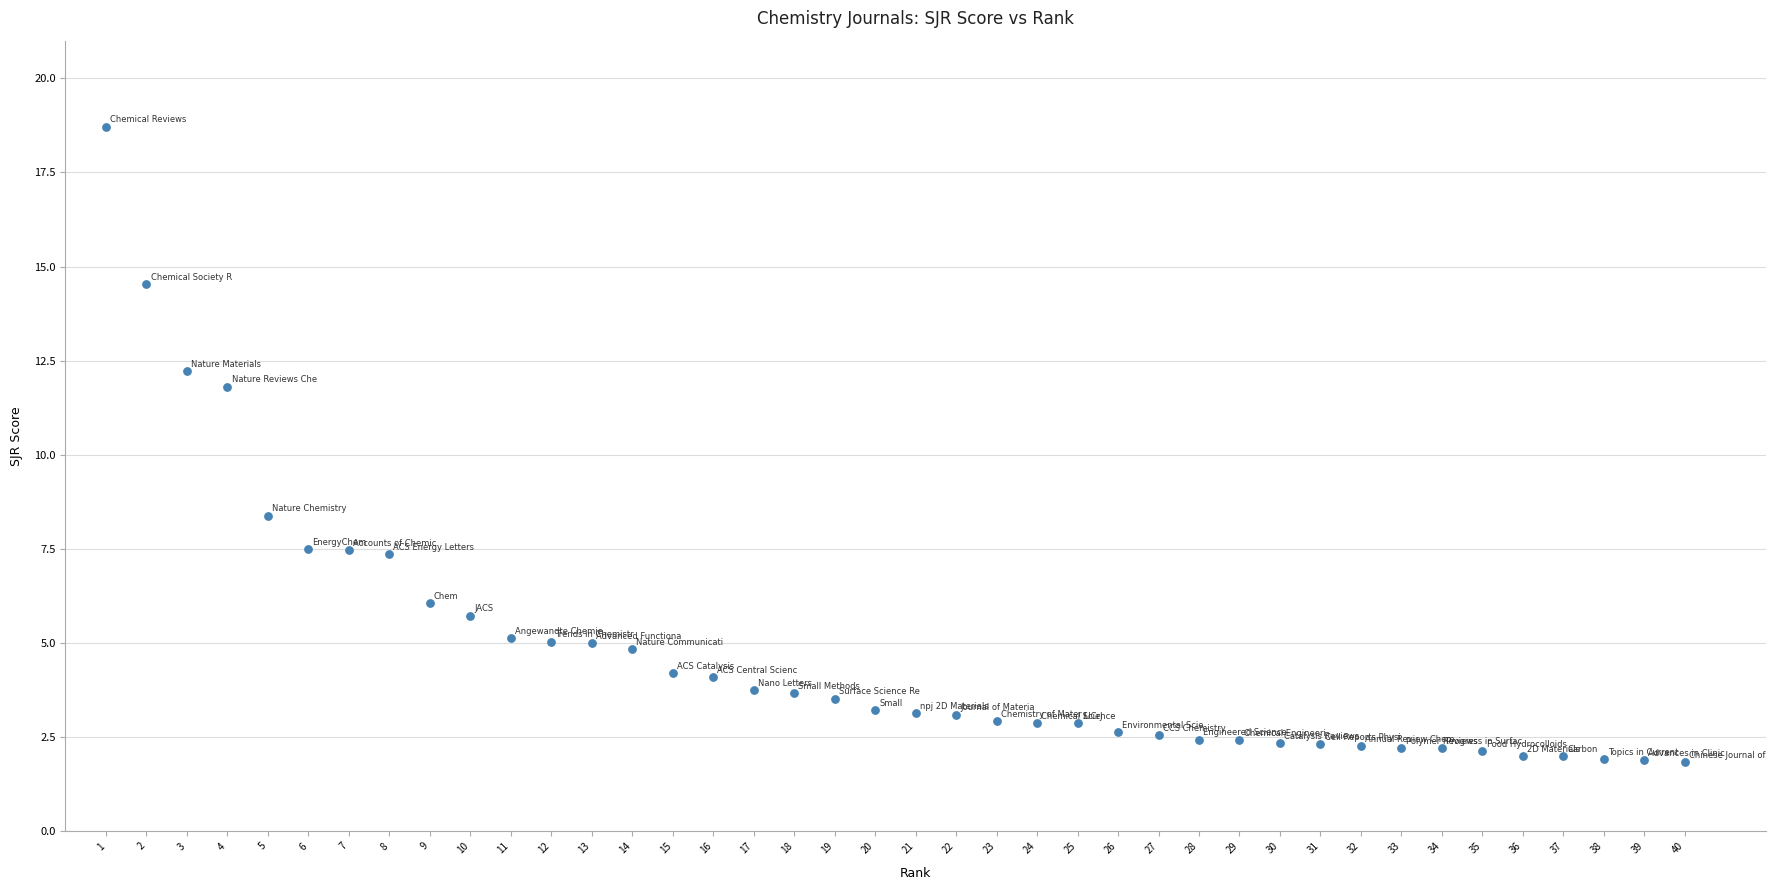

What is the range of X values (max minus min)?

39.0